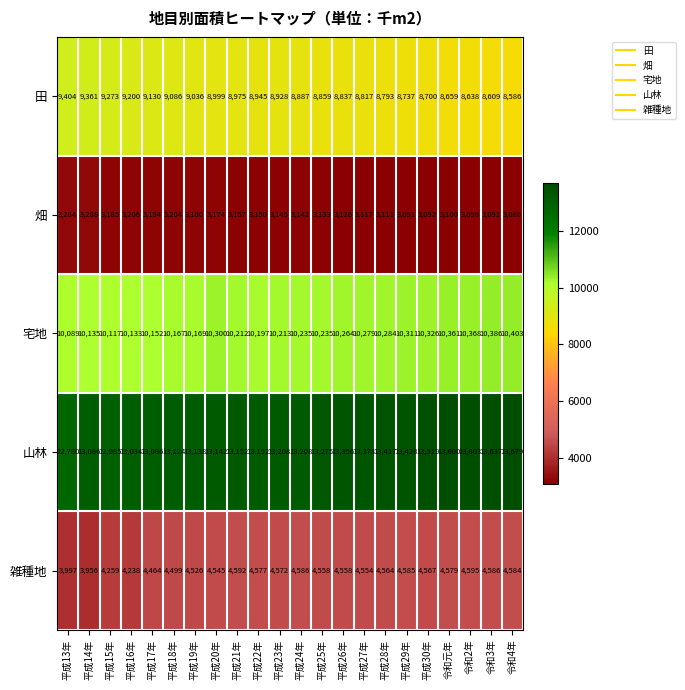

Rank the series at 平成30年 from lowest to highest value.

畑, 雑種地, 田, 宅地, 山林